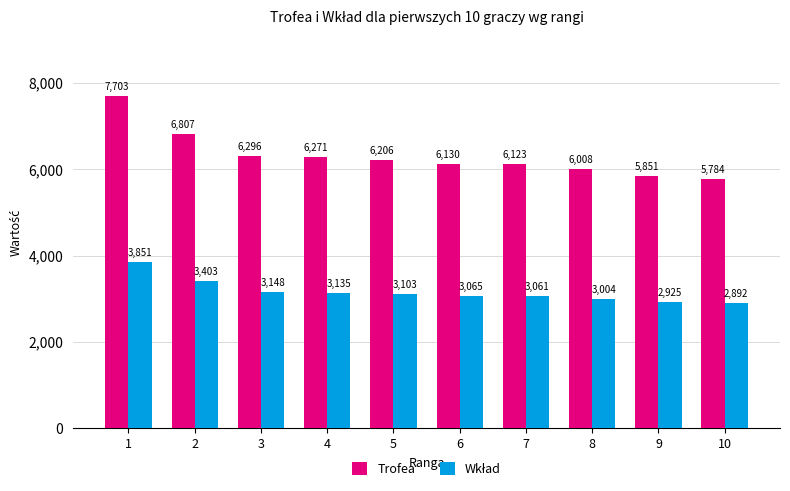

How many bars are there in each group?

2